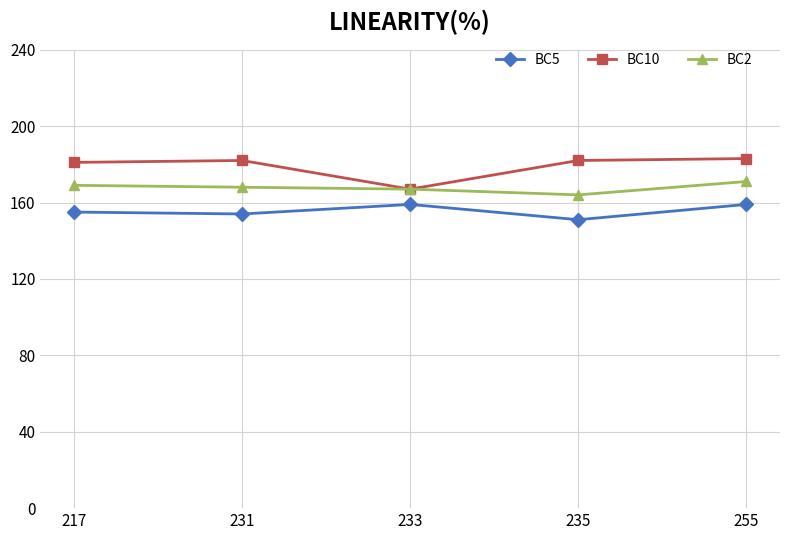

True or false: BC5 and BC2 cross at least once.

False